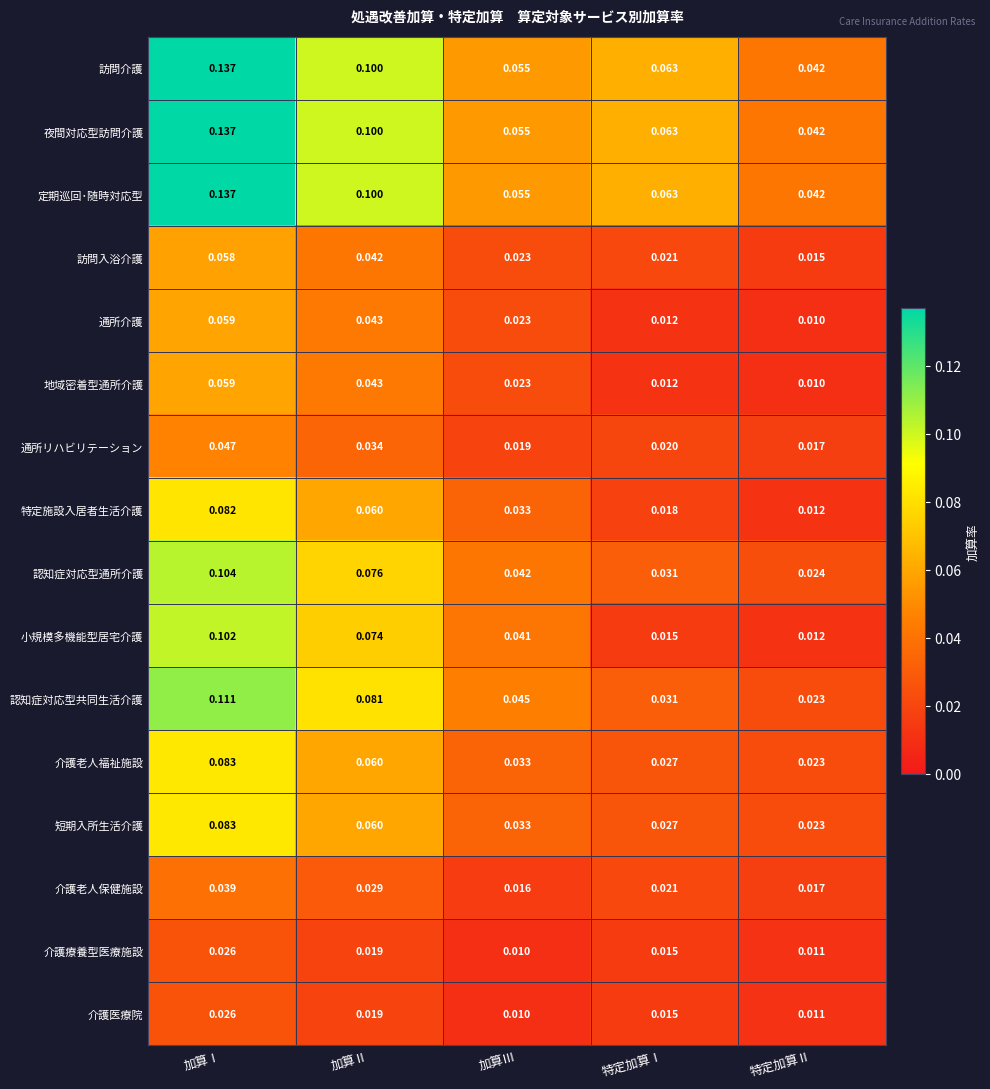

How many distinct data groups are displayed?

16